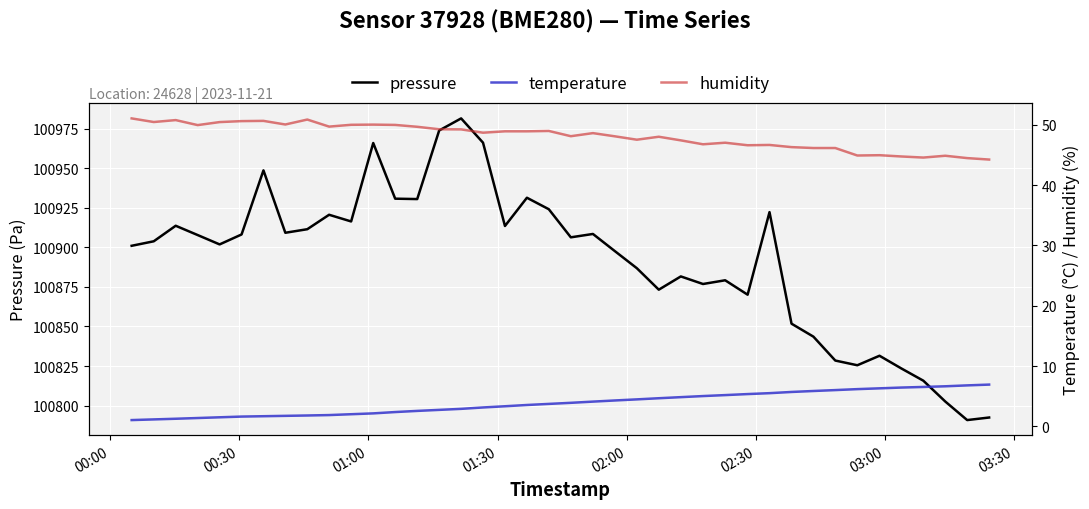

What is the maximum value for pressure?

100981.4